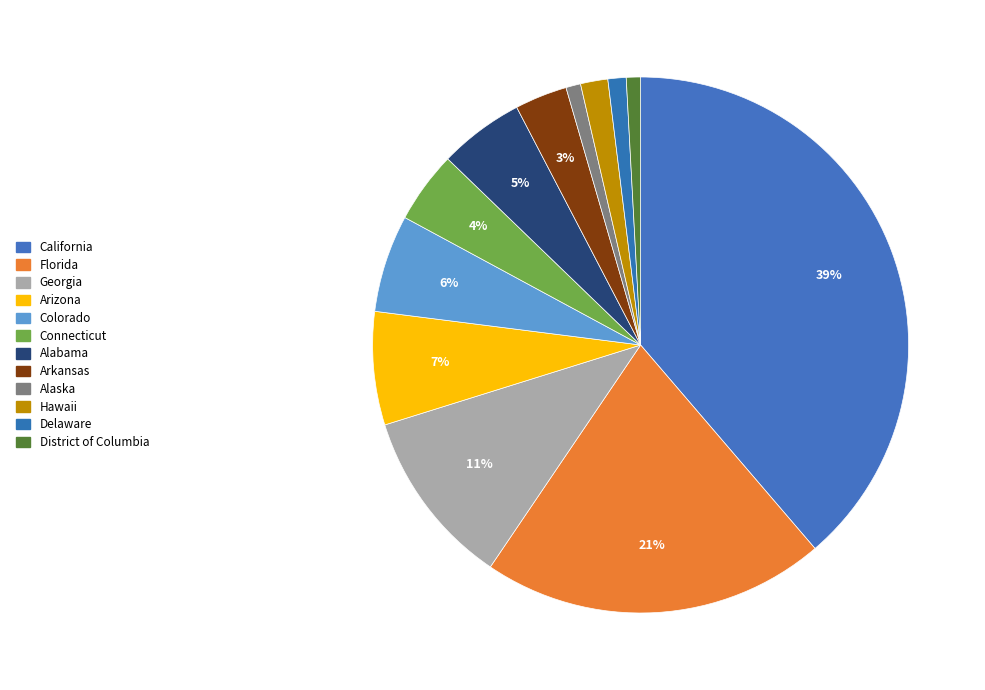

How many slices are in this pie chart?

12